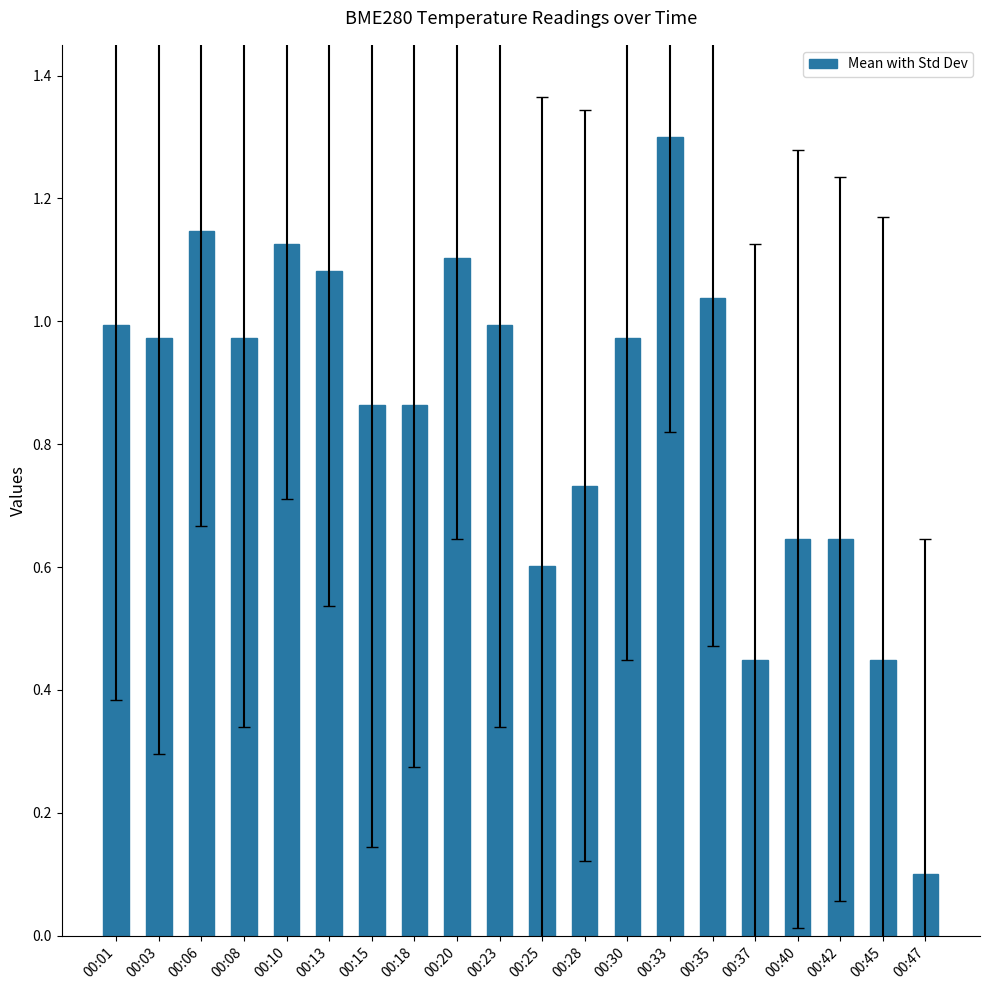

Between 00:40 and 00:18, which is larger?

00:18